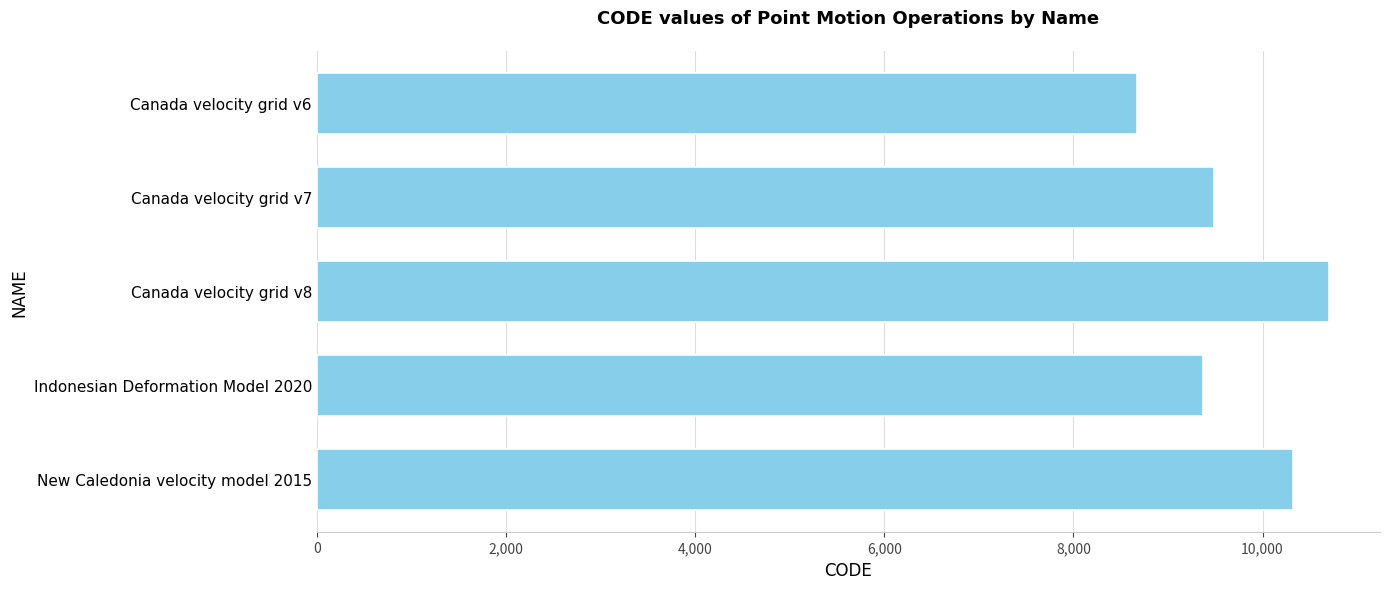

Is it true that the value at Canada velocity grid v7 is 9483?

True